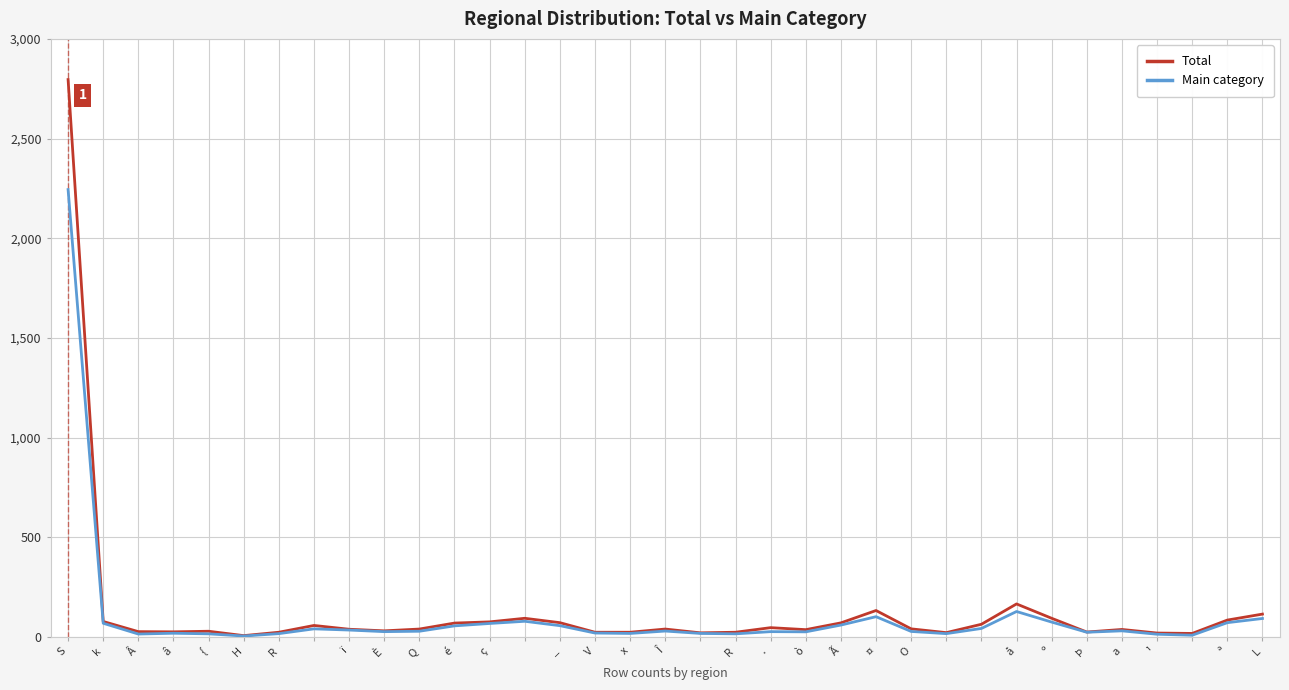

Which series has the widest spread of values?

Total